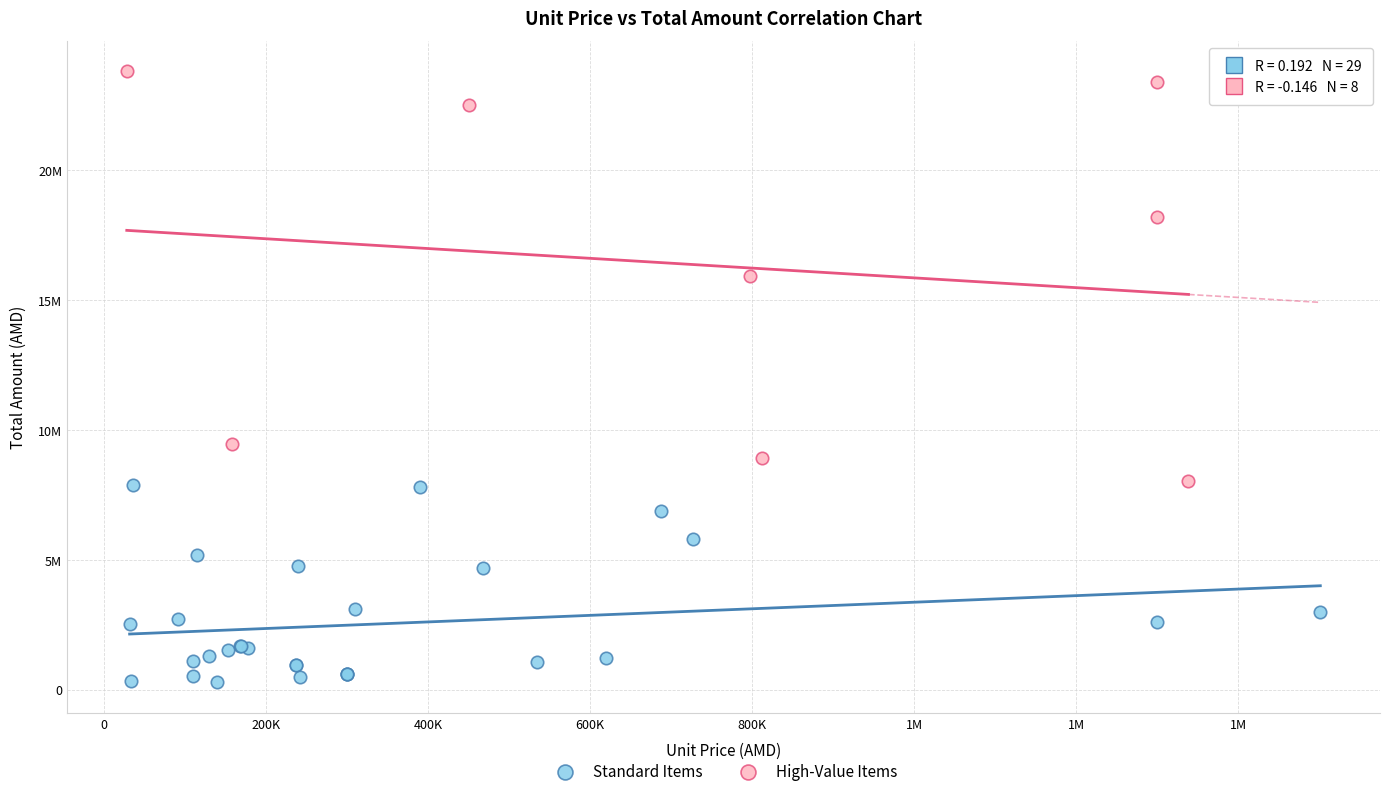

Which series reaches the minimum Y coordinate?

Standard Items